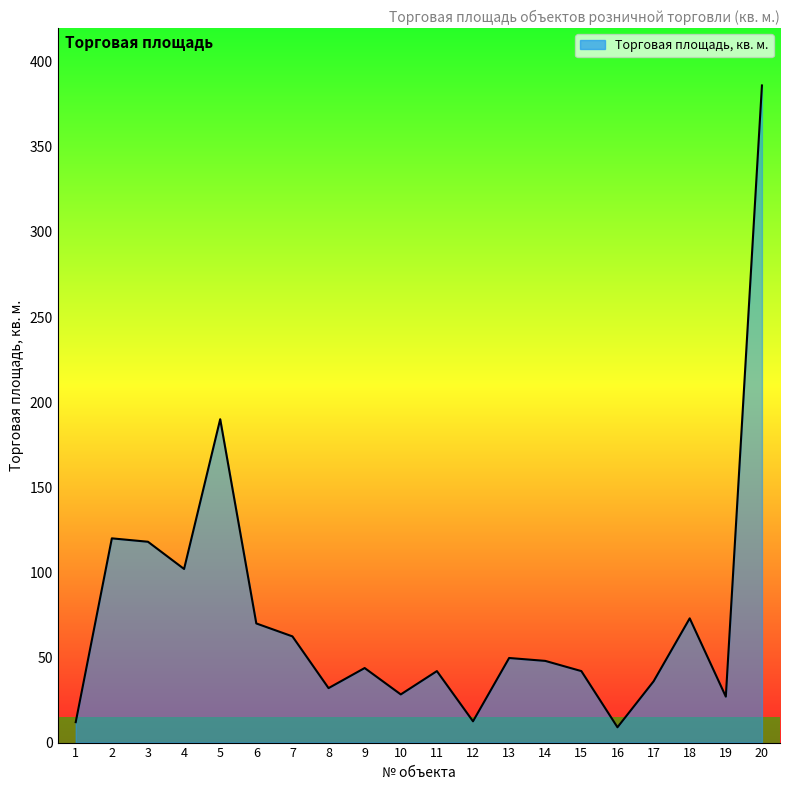

What is the difference between the maximum and minimum values?

377.1